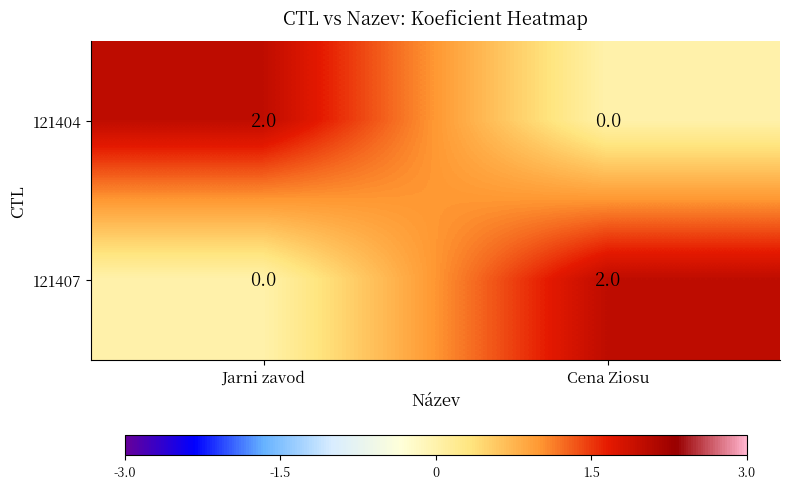

At which label does 121404 reach its minimum?

Cena Ziosu